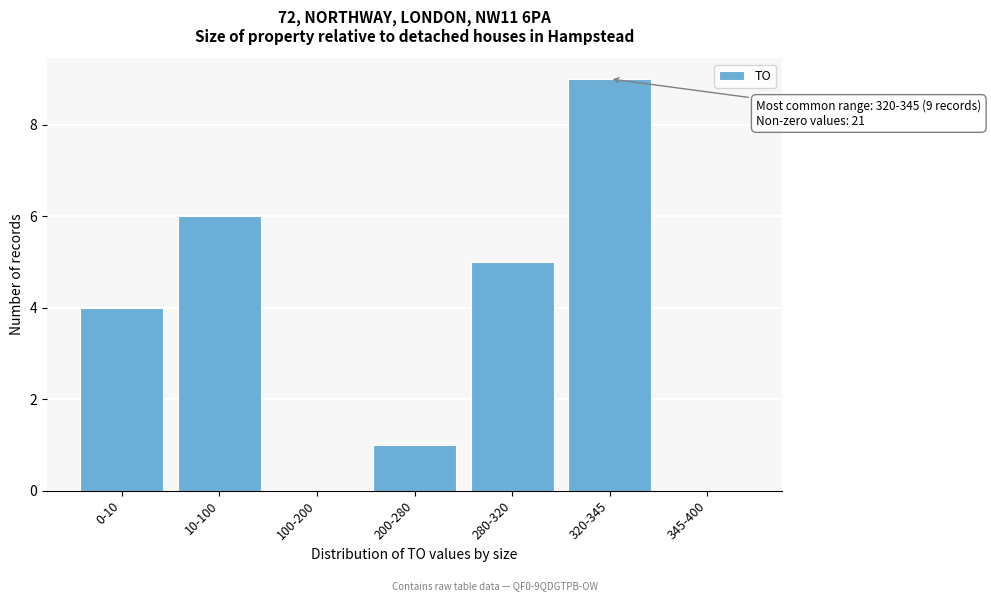

Reading right to left, list all the values displayed in this chart.

345-400=0	320-345=9	280-320=5	200-280=1	100-200=0	10-100=6	0-10=4